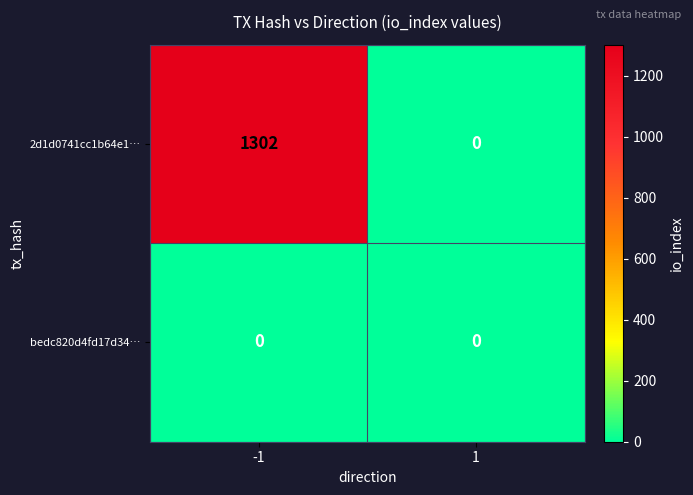

How many data points does each series have?

2